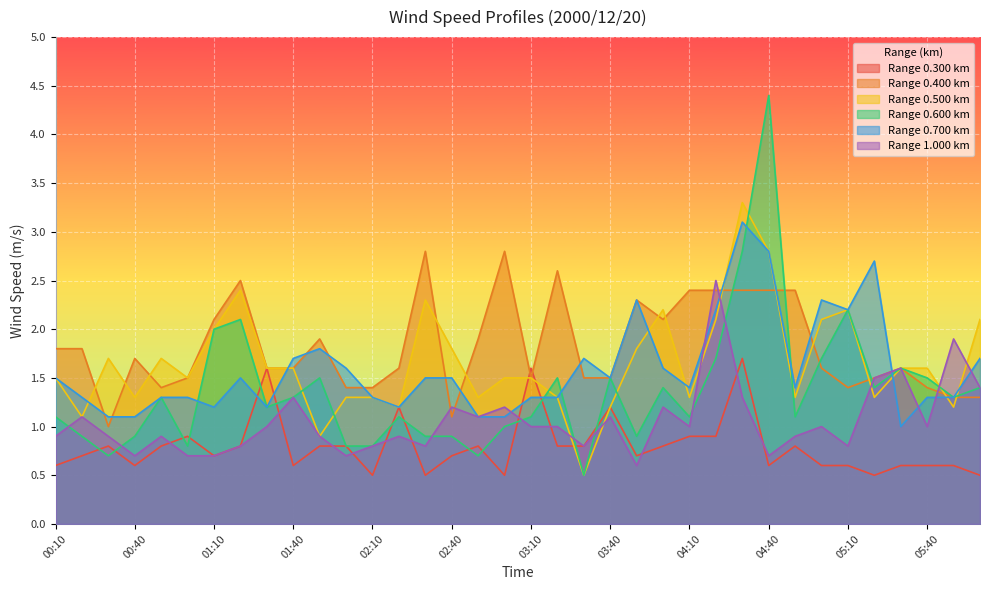

Where is the first local maximum for 0.700?

01:20